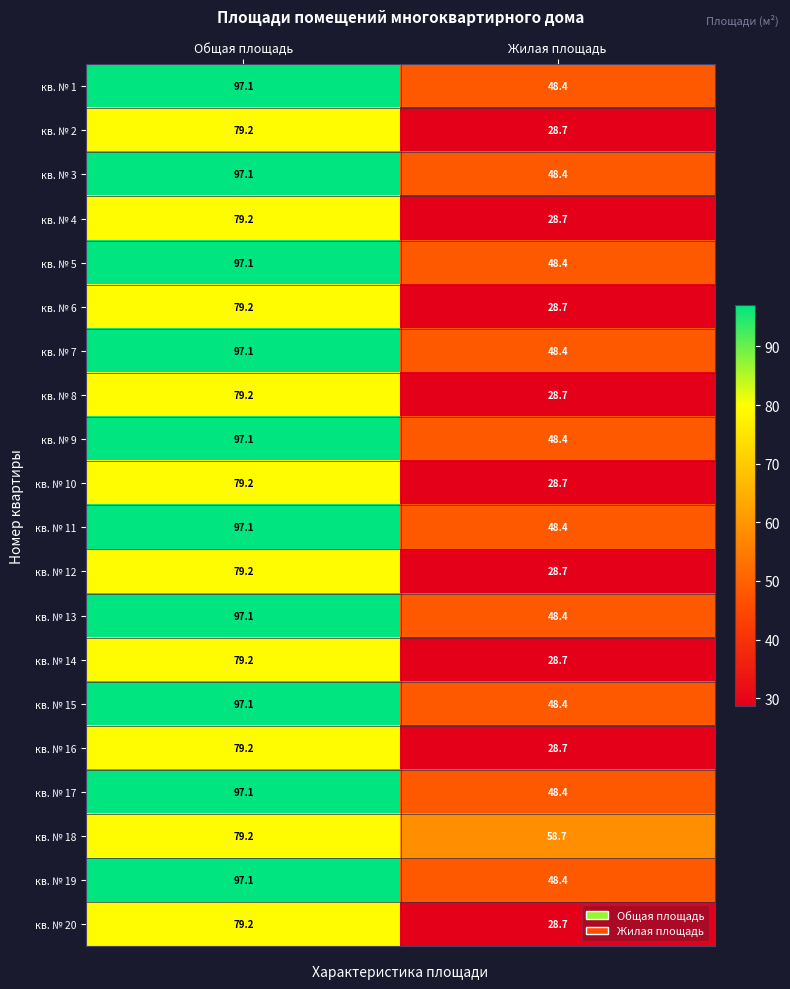

What is the difference between the highest and lowest values at Общая площадь?

17.9